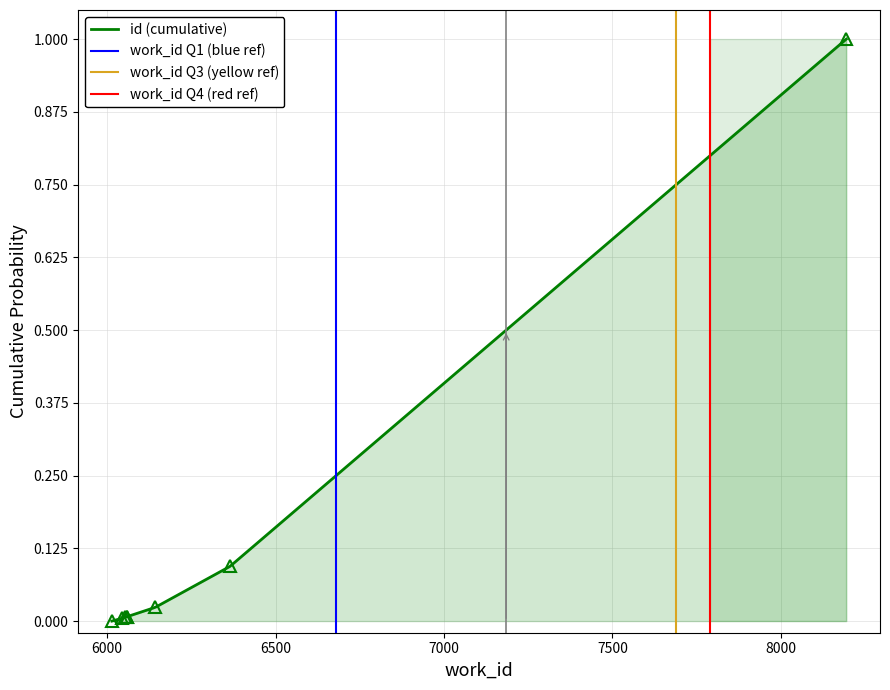

What value does the data have at 6365?

0.1